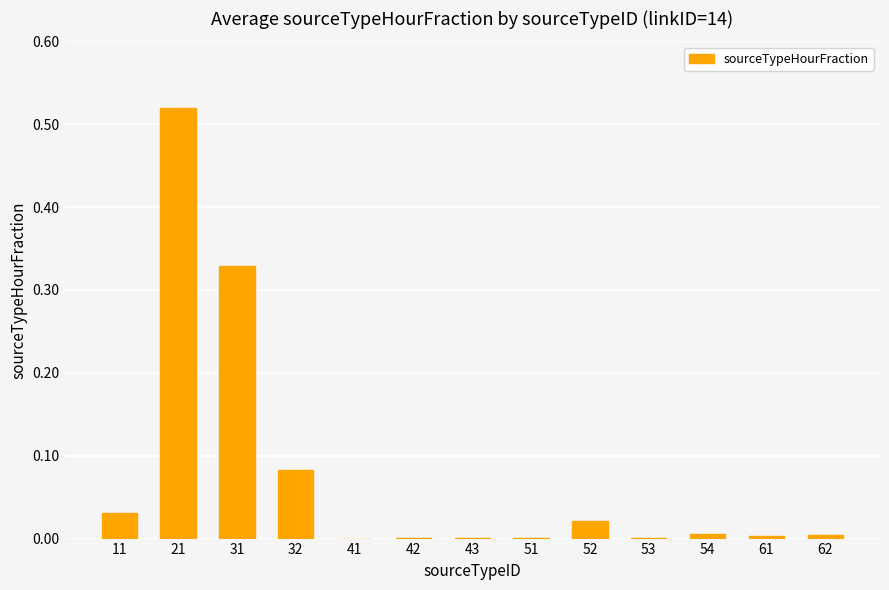

Which category has the highest value across all series?

21